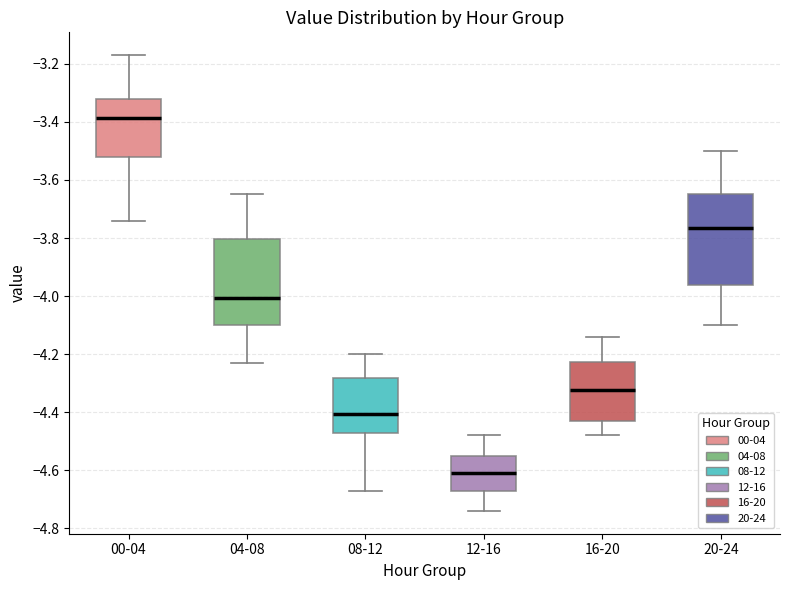

Reading left to right, transcribe this box plot: for each box, give where its median line is, the range the box spans, and where its two whiskers end, as read against the y-axis. The values are not printed on the chart, so give them approximately, as read against the axis.

00-04: median -3.38, box -3.52 to -3.32, whiskers -3.74 to -3.16
04-08: median -4.00, box -4.10 to -3.80, whiskers -4.22 to -3.64
08-12: median -4.40, box -4.48 to -4.28, whiskers -4.66 to -4.20
12-16: median -4.60, box -4.66 to -4.54, whiskers -4.74 to -4.48
16-20: median -4.32, box -4.42 to -4.22, whiskers -4.48 to -4.14
20-24: median -3.76, box -3.96 to -3.64, whiskers -4.10 to -3.50